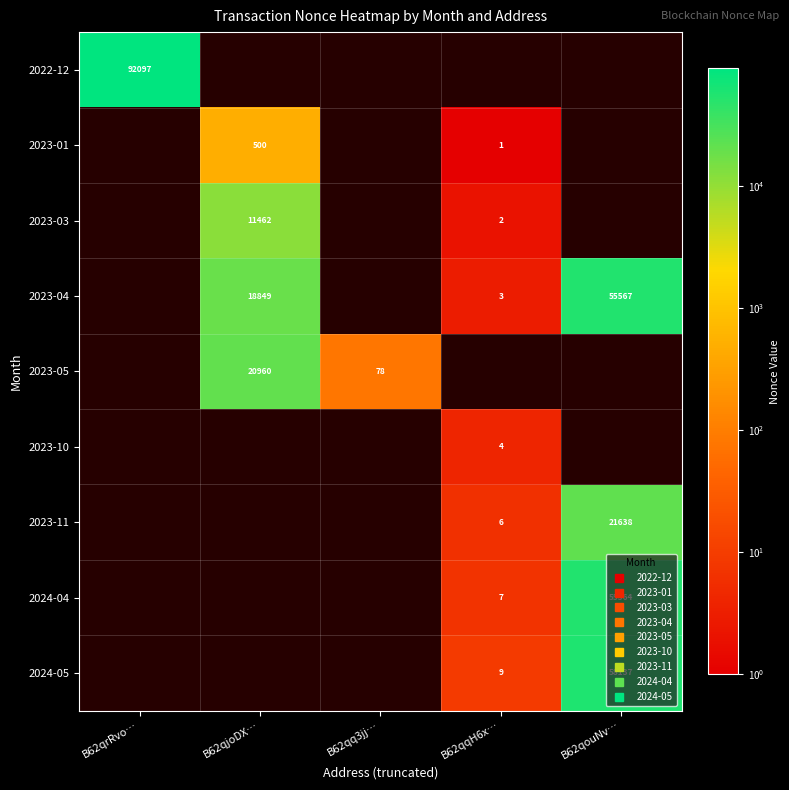

Which label corresponds to the largest value in the chart?

B62qrRvo…